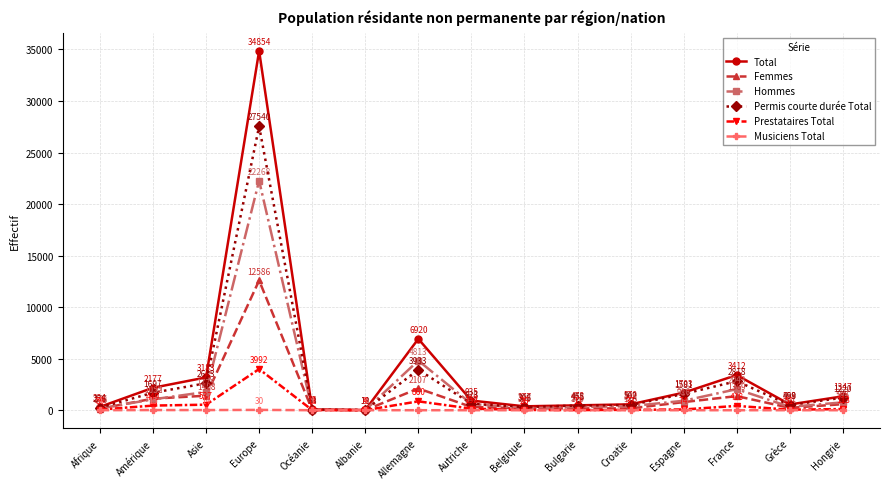

At how many categories does at least one series exceed 2907?

4